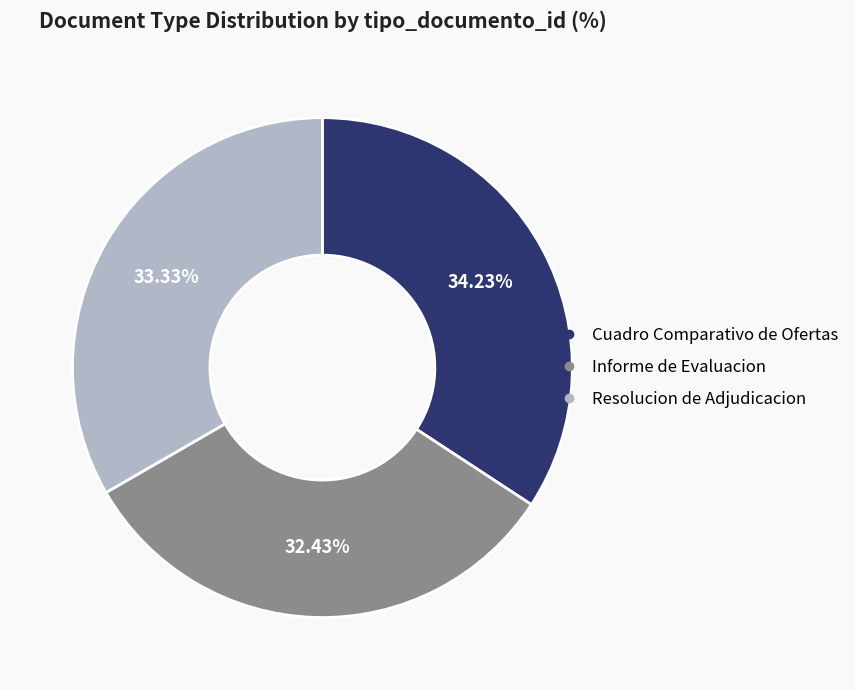

Approximately how many times larger is the value at Resolucion de Adjudicacion compared to Cuadro Comparativo de Ofertas?

1.0